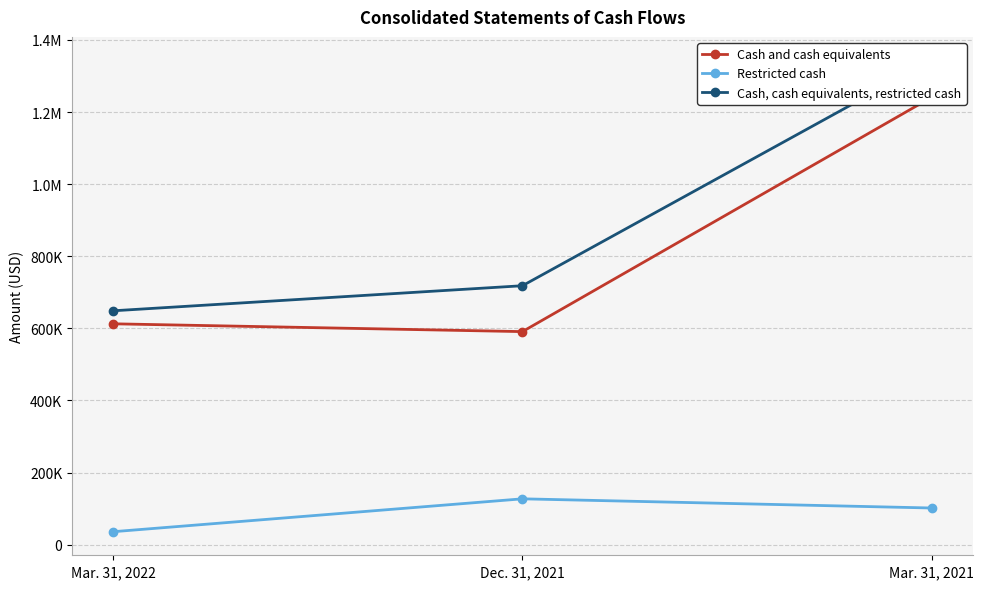

At which category is the sum across all series the highest?

Mar. 31, 2021